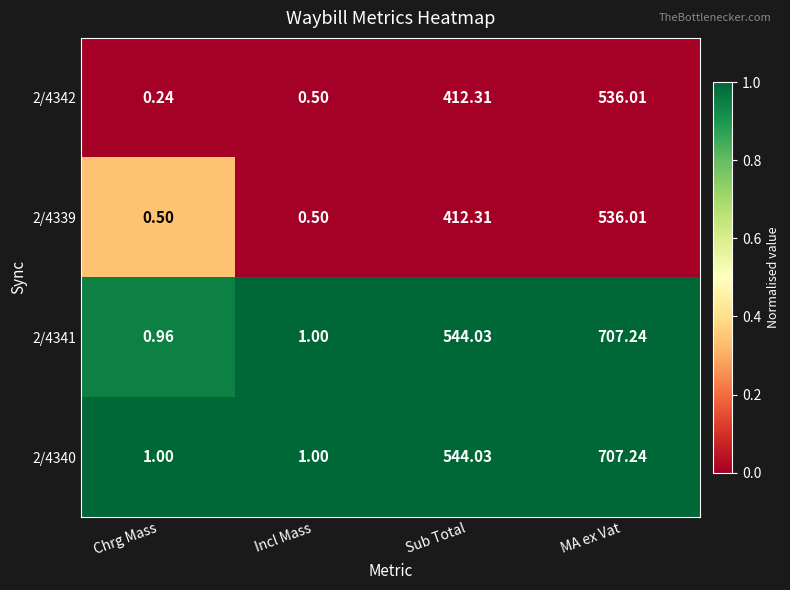

Where is 2/4340 nearest to the value 354?

Sub Total